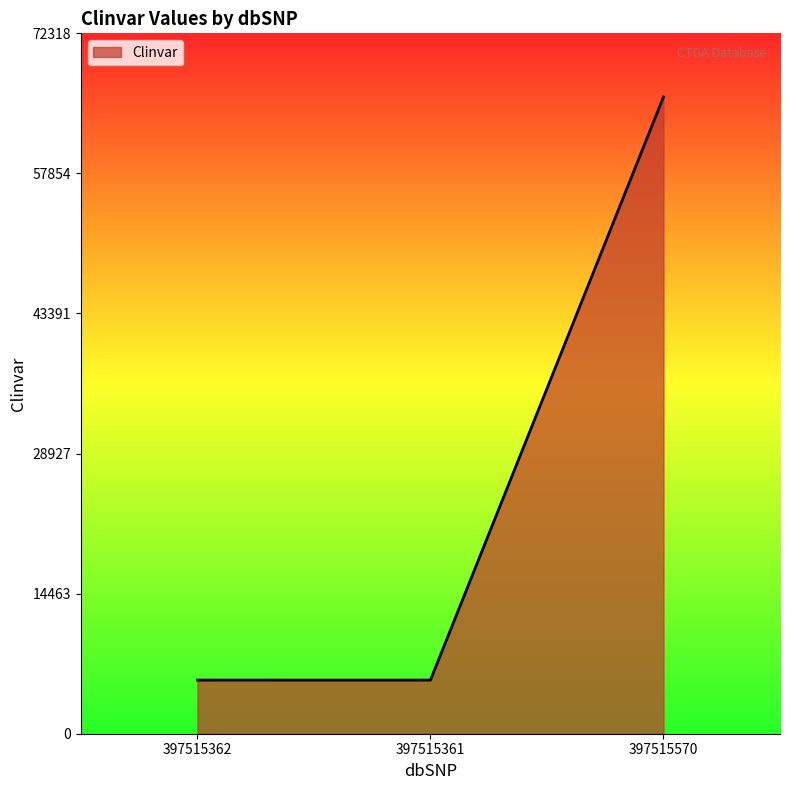

What position from the left is 397515362?

1